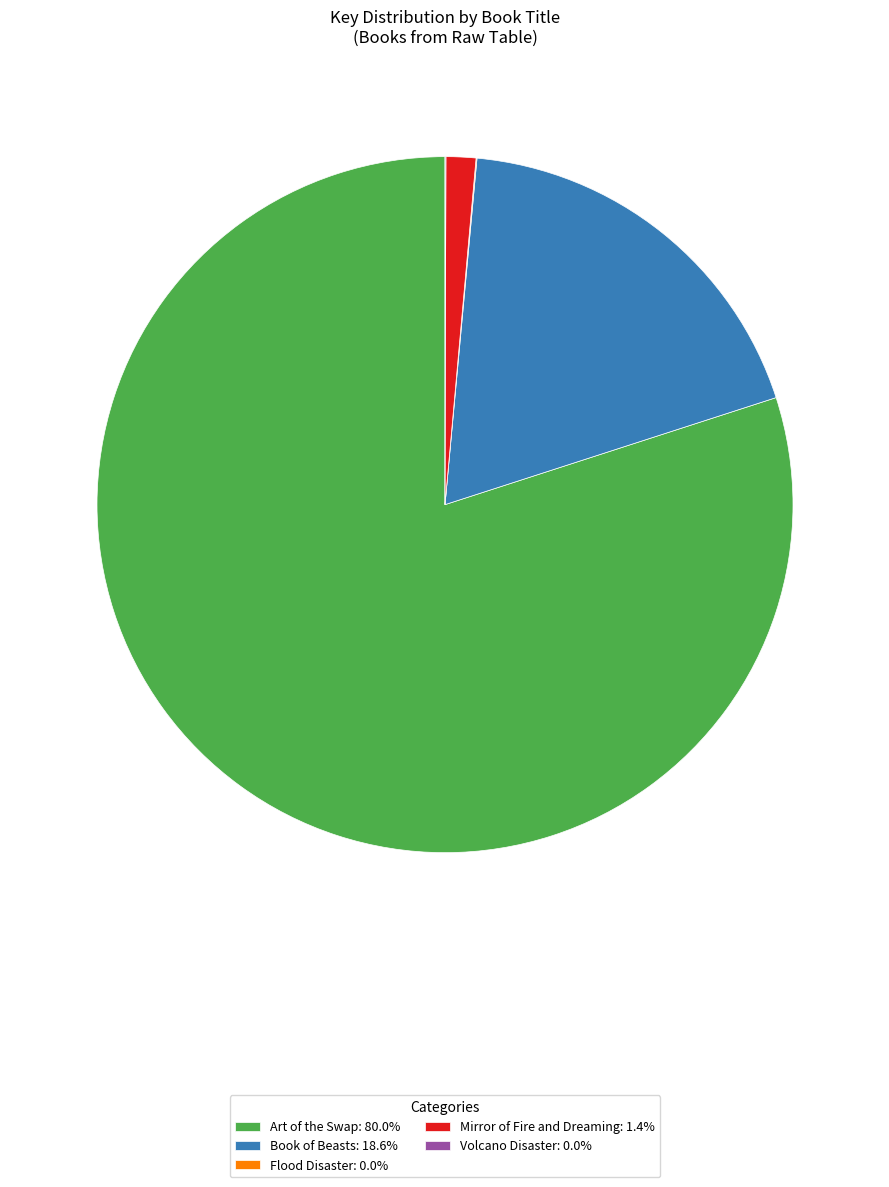

Which slice is the largest?

Art of the Swap